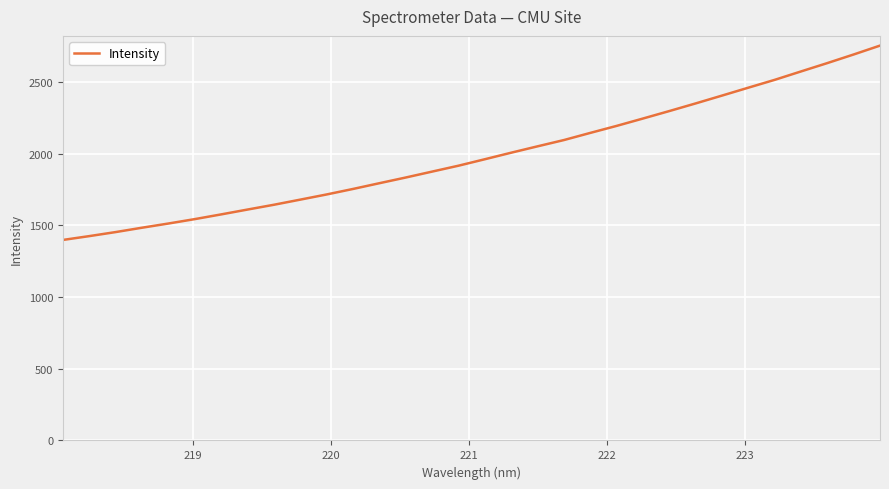

What is the difference between the maximum and minimum values?

1355.0